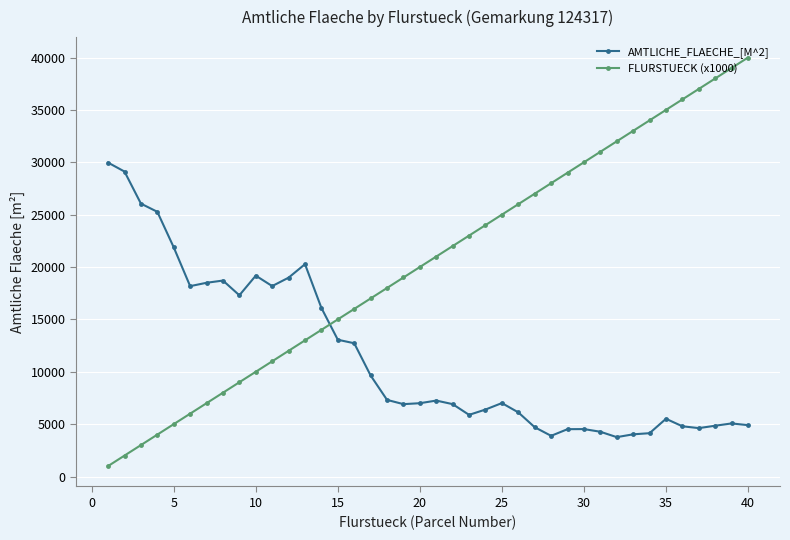

Which series ends up on top after the final intersection of AMTLICHE_FLAECHE_[M^2] and FLURSTUECK (x1000)?

FLURSTUECK (x1000)